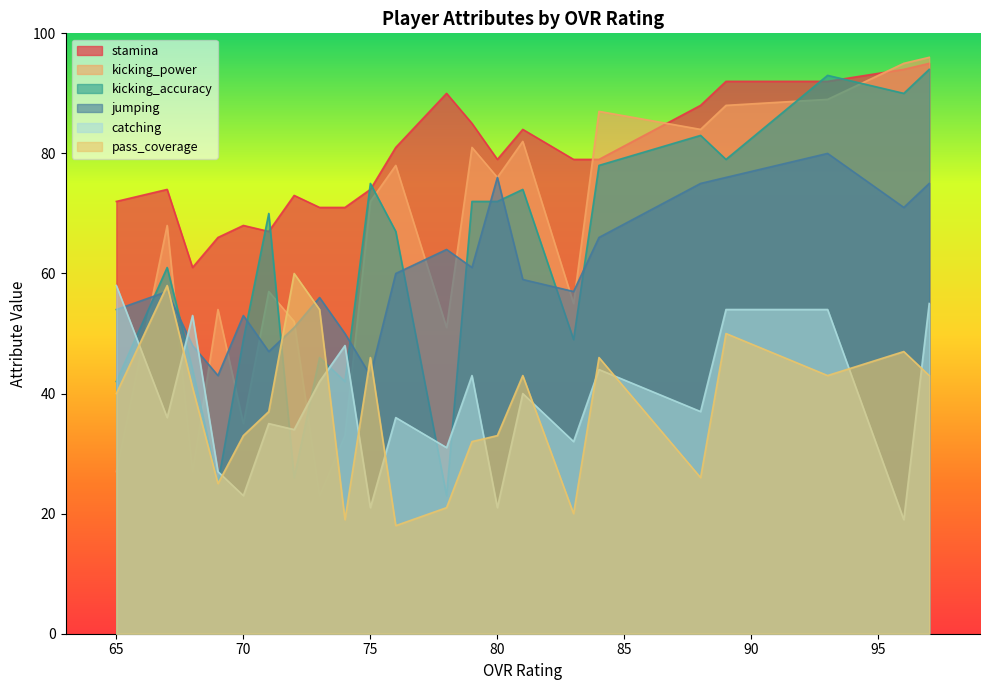

At which category does kicking_accuracy reach its first local valley?

69